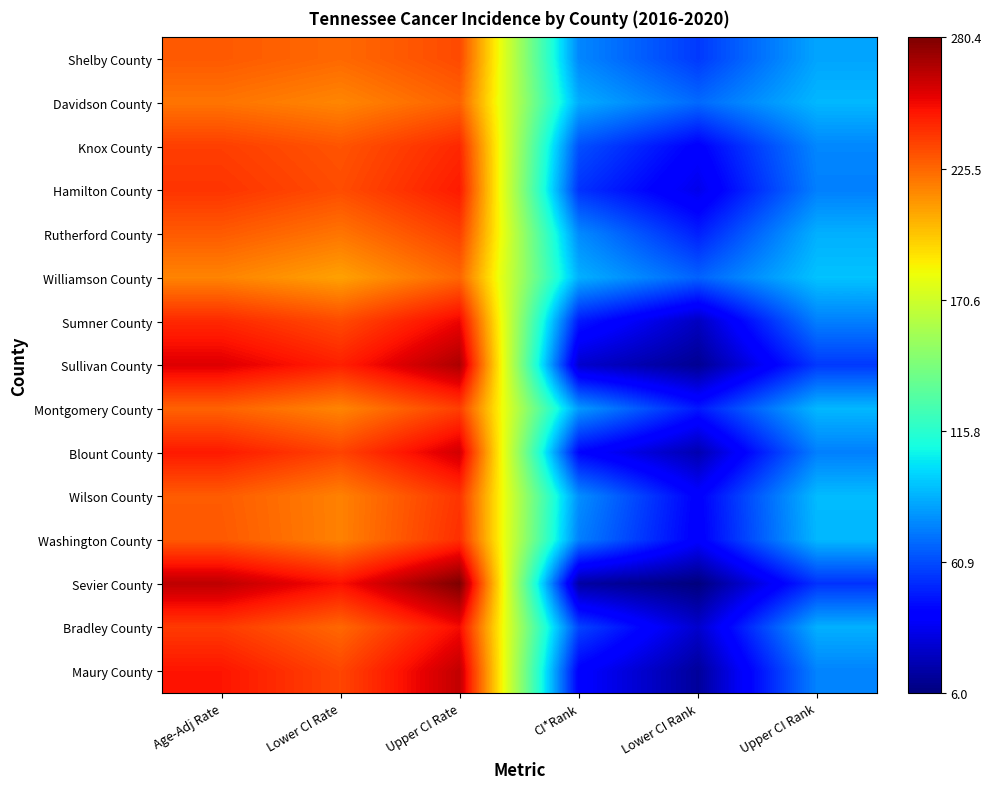

At which category is the sum across all series the highest?

Upper CI Rate